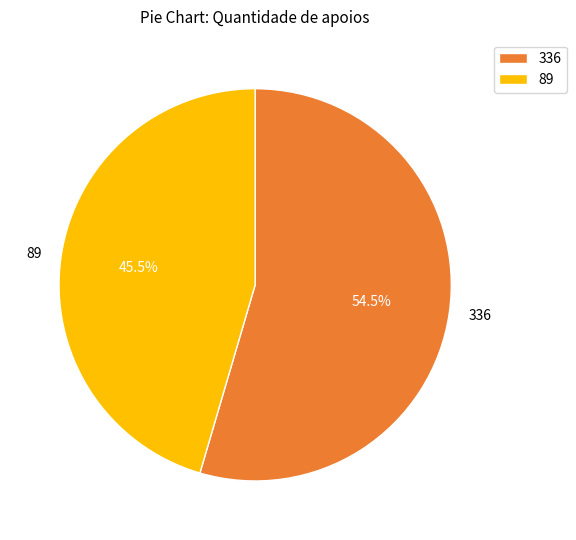

Rank the categories by value from lowest to highest.

89, 336